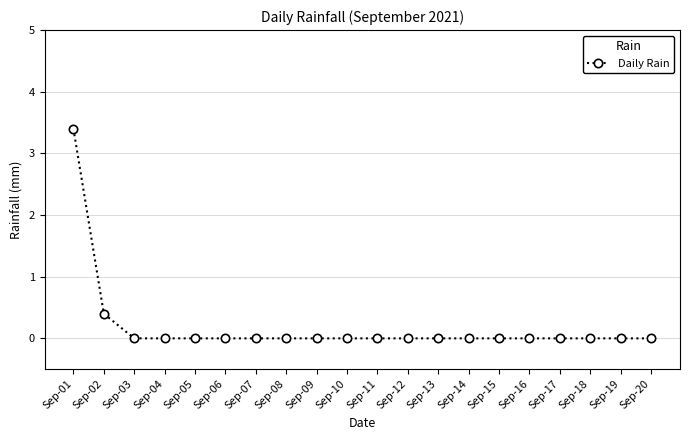

What is the difference between the second highest and minimum values?

0.4